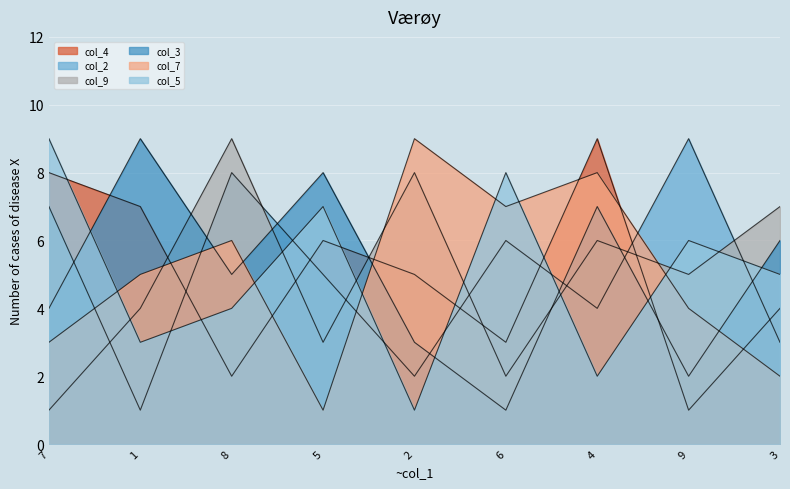

How many data points in col_5 are less than 5?

4